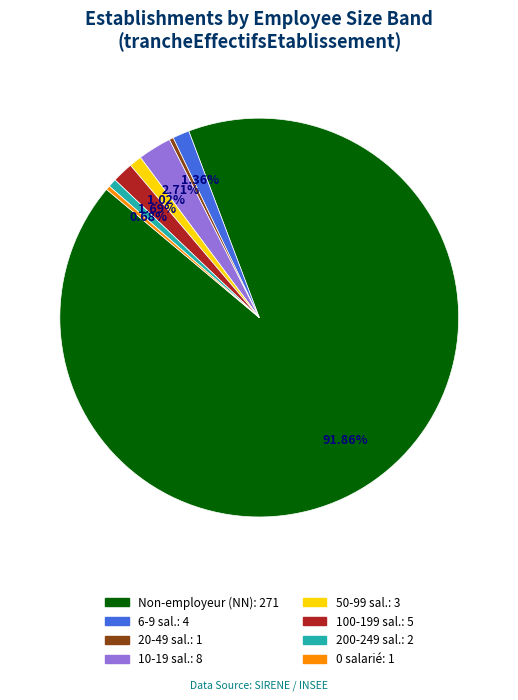

Is there a majority slice in this chart?

Yes